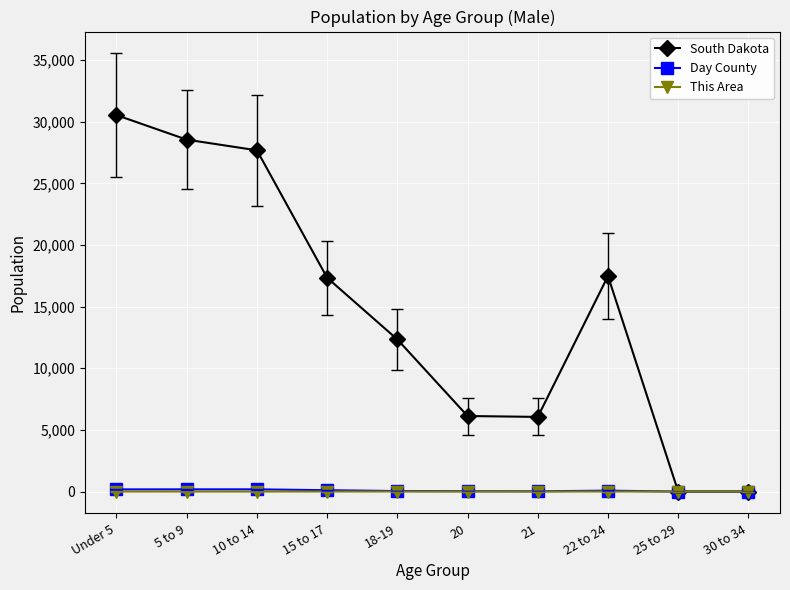

In South Dakota, how many points are higher than both neighbors (excluding endpoints)?

1